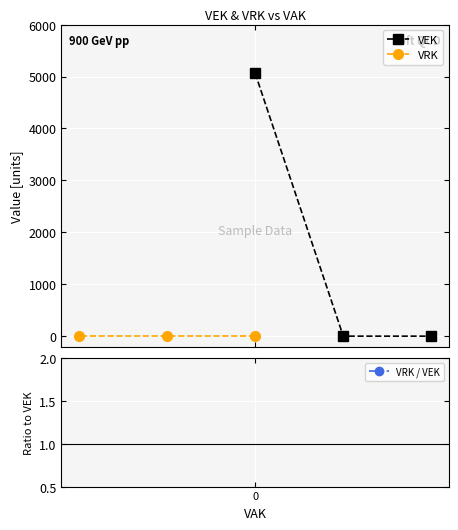

Is it true that VRK / VEK equals 0.0 at 0?

True